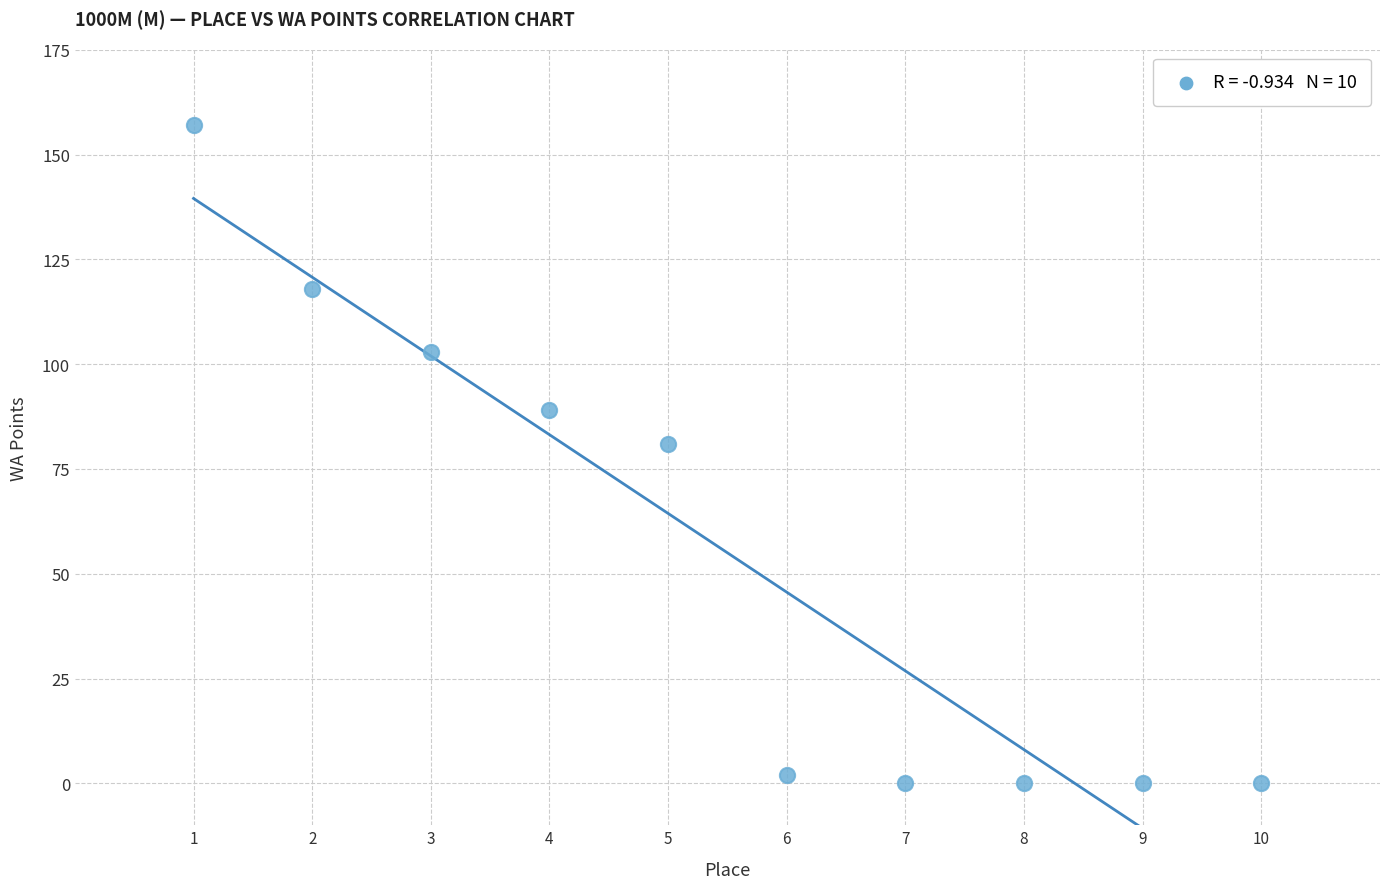

What Y value in the scatter plot is closest to 78?

81